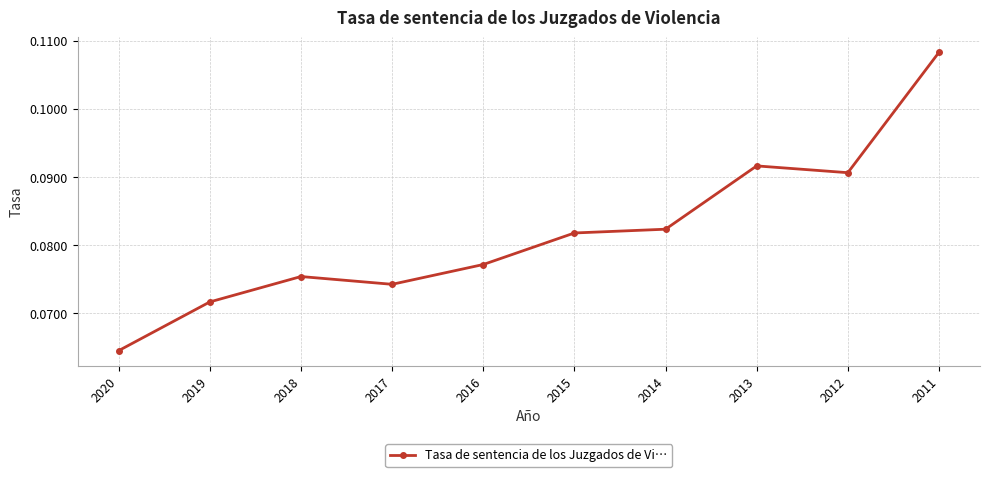

Rank the categories by value from lowest to highest.

2020, 2019, 2017, 2018, 2016, 2015, 2014, 2012, 2013, 2011